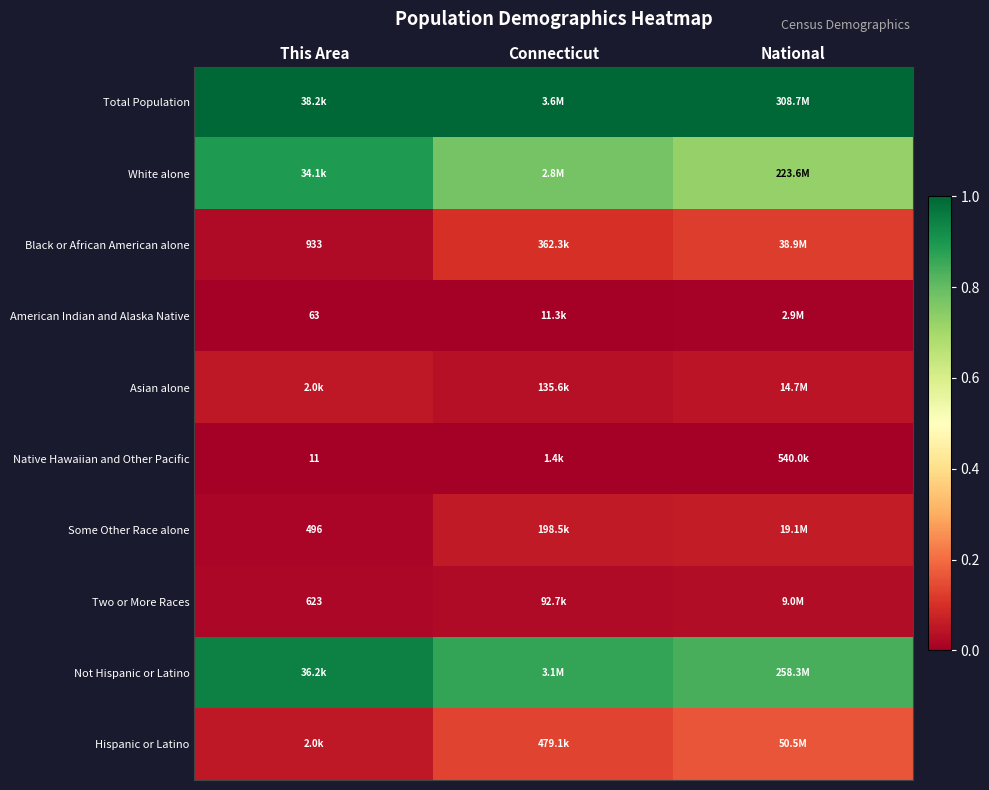

How many data points does each series have?

3